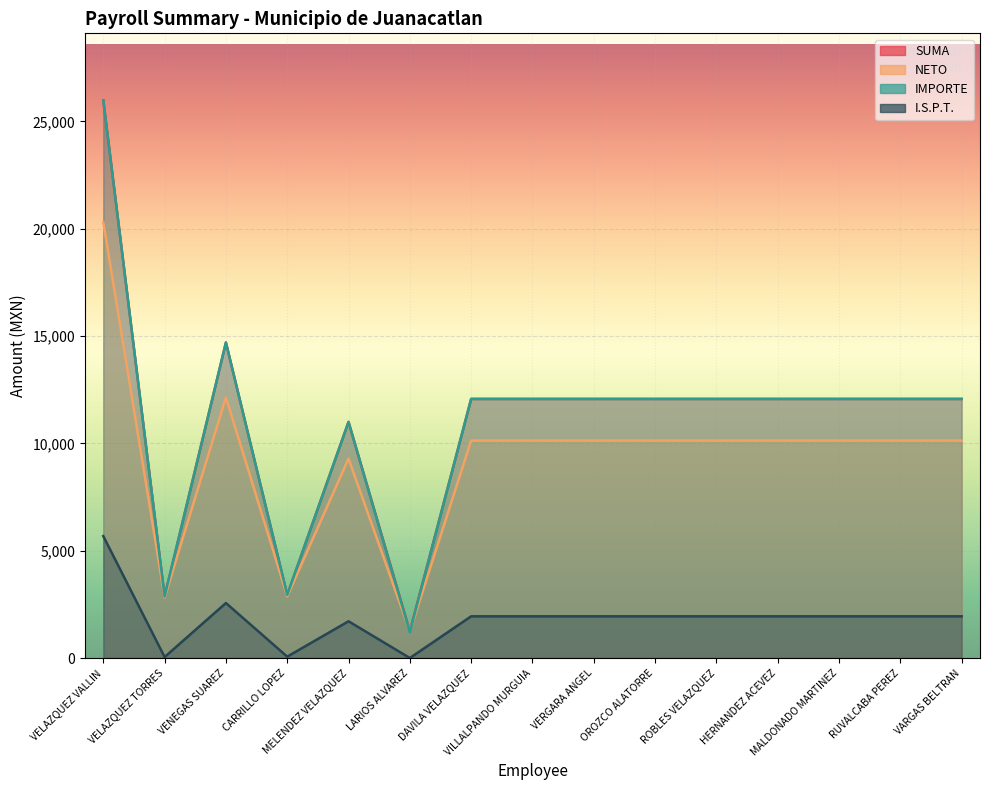

What is the average value of the IMPORTE series?

11154.9